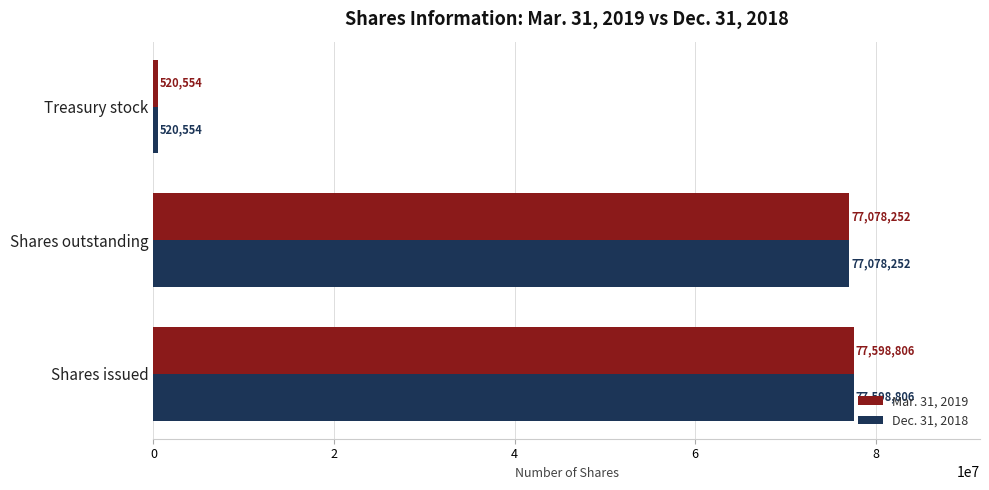

Rank the categories by Dec. 31, 2018 value from highest to lowest.

Shares issued, Shares outstanding, Treasury stock